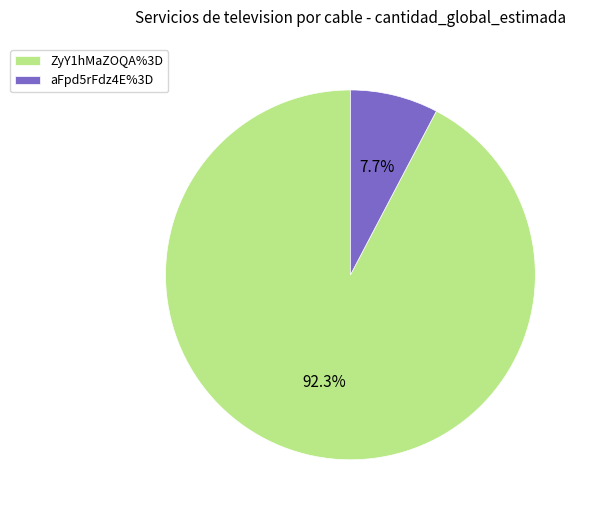

How many slices are in this pie chart?

2